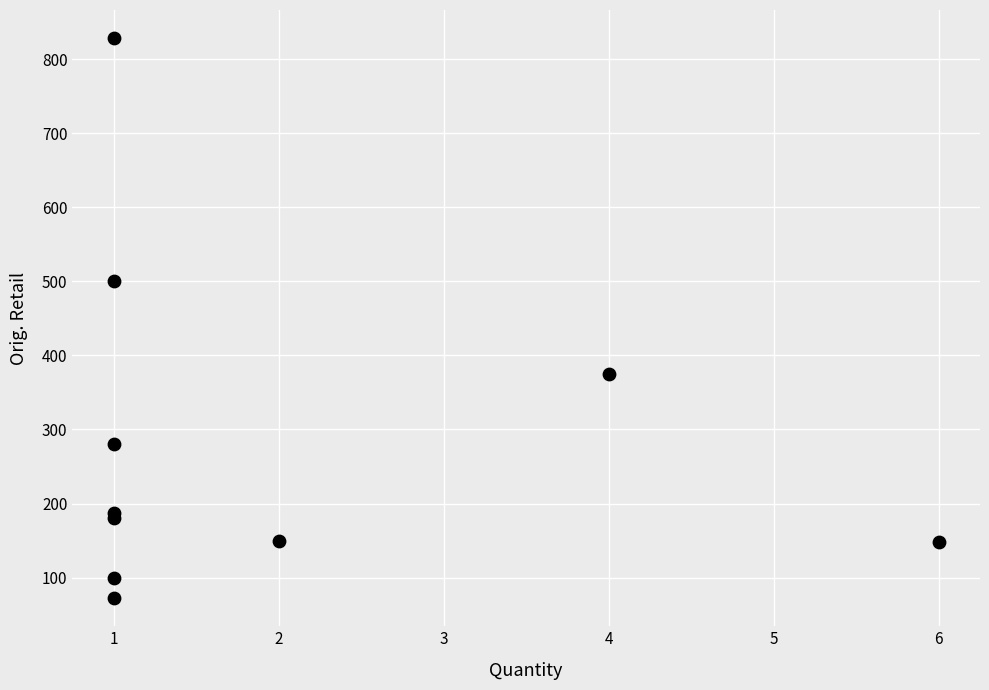

What Y value in the scatter plot is closest to 450?

500.0